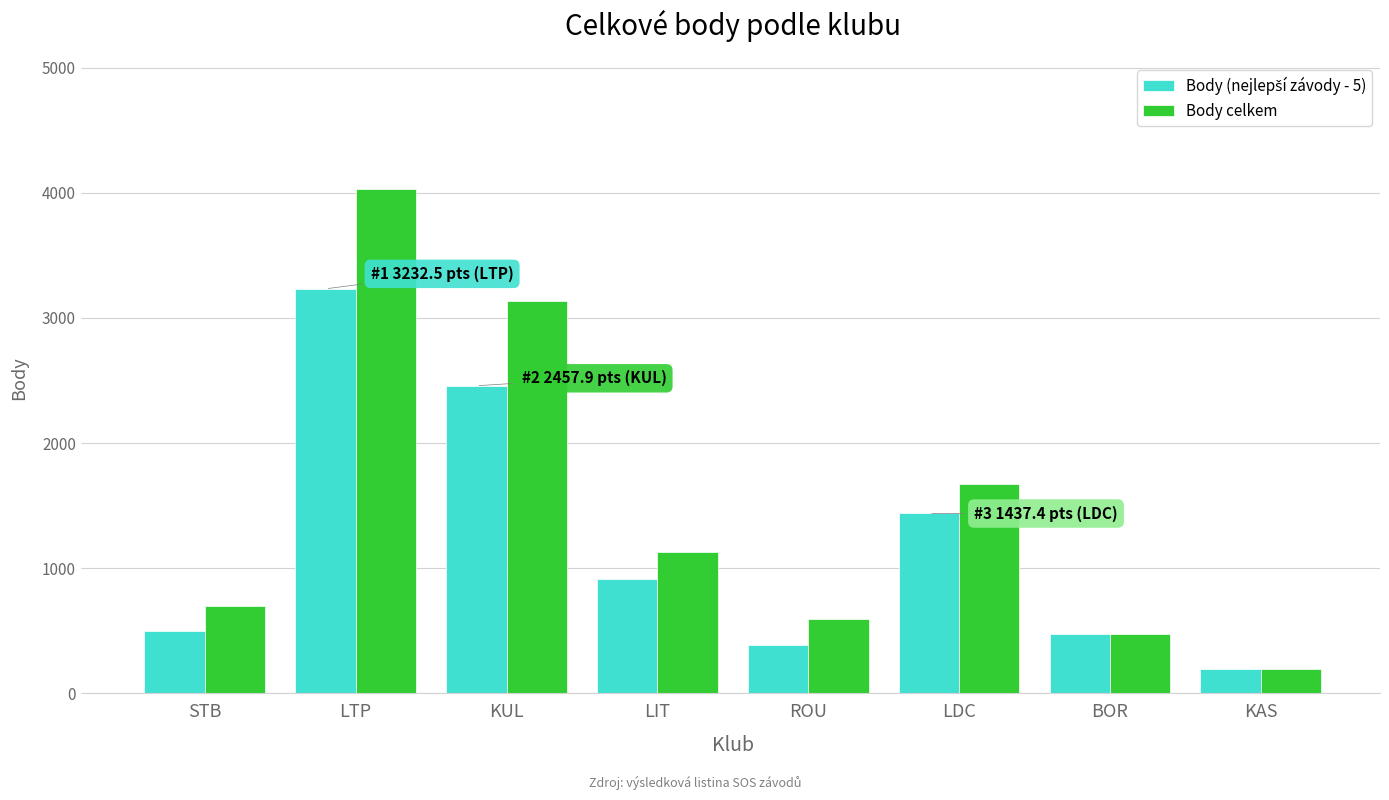

Which series changed the most between LIT and KAS?

Body celkem